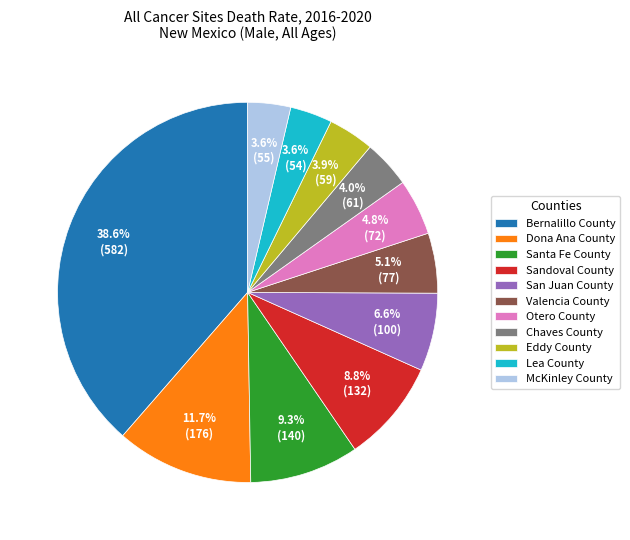

Does San Juan County account for over 50% of the chart?

No